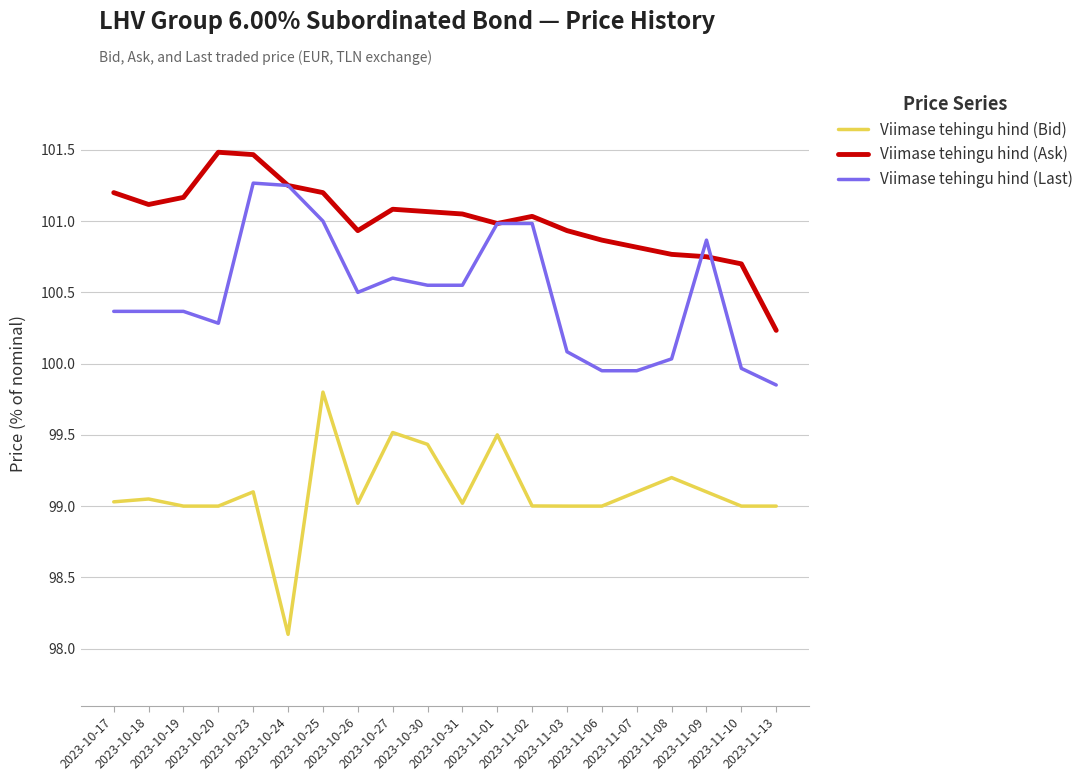

At which category is the sum across all series the highest?

2023-10-25